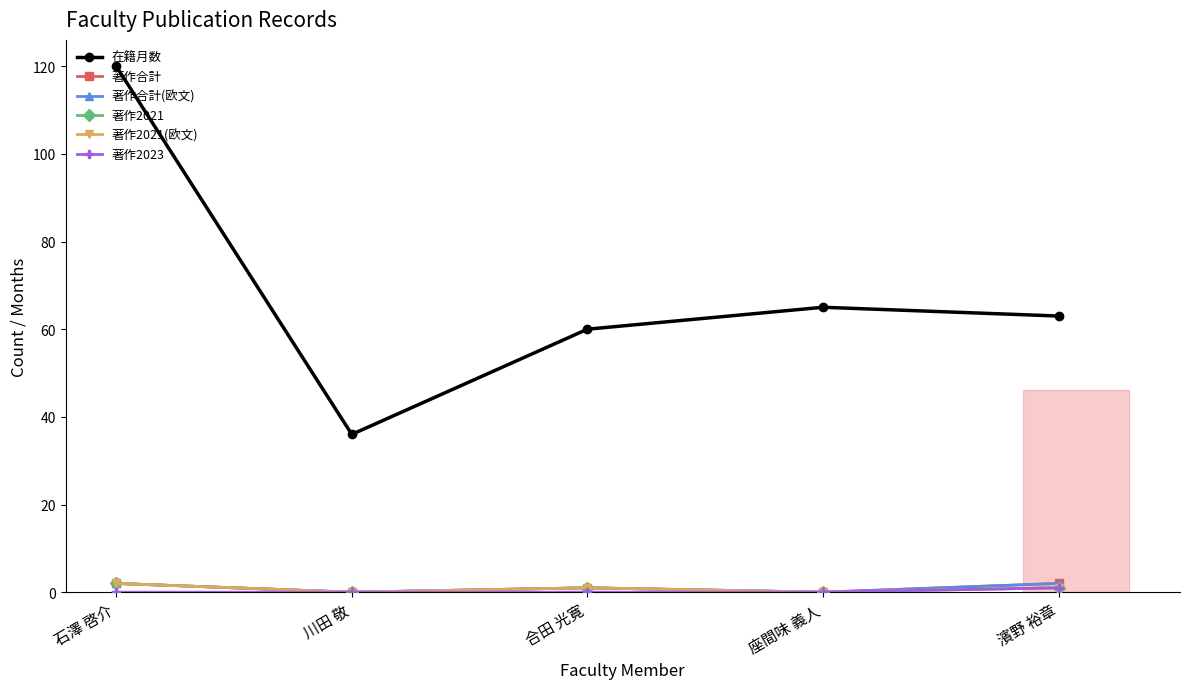

The value of 著作2023 at 合田 光寛 is 0. True or false?

False